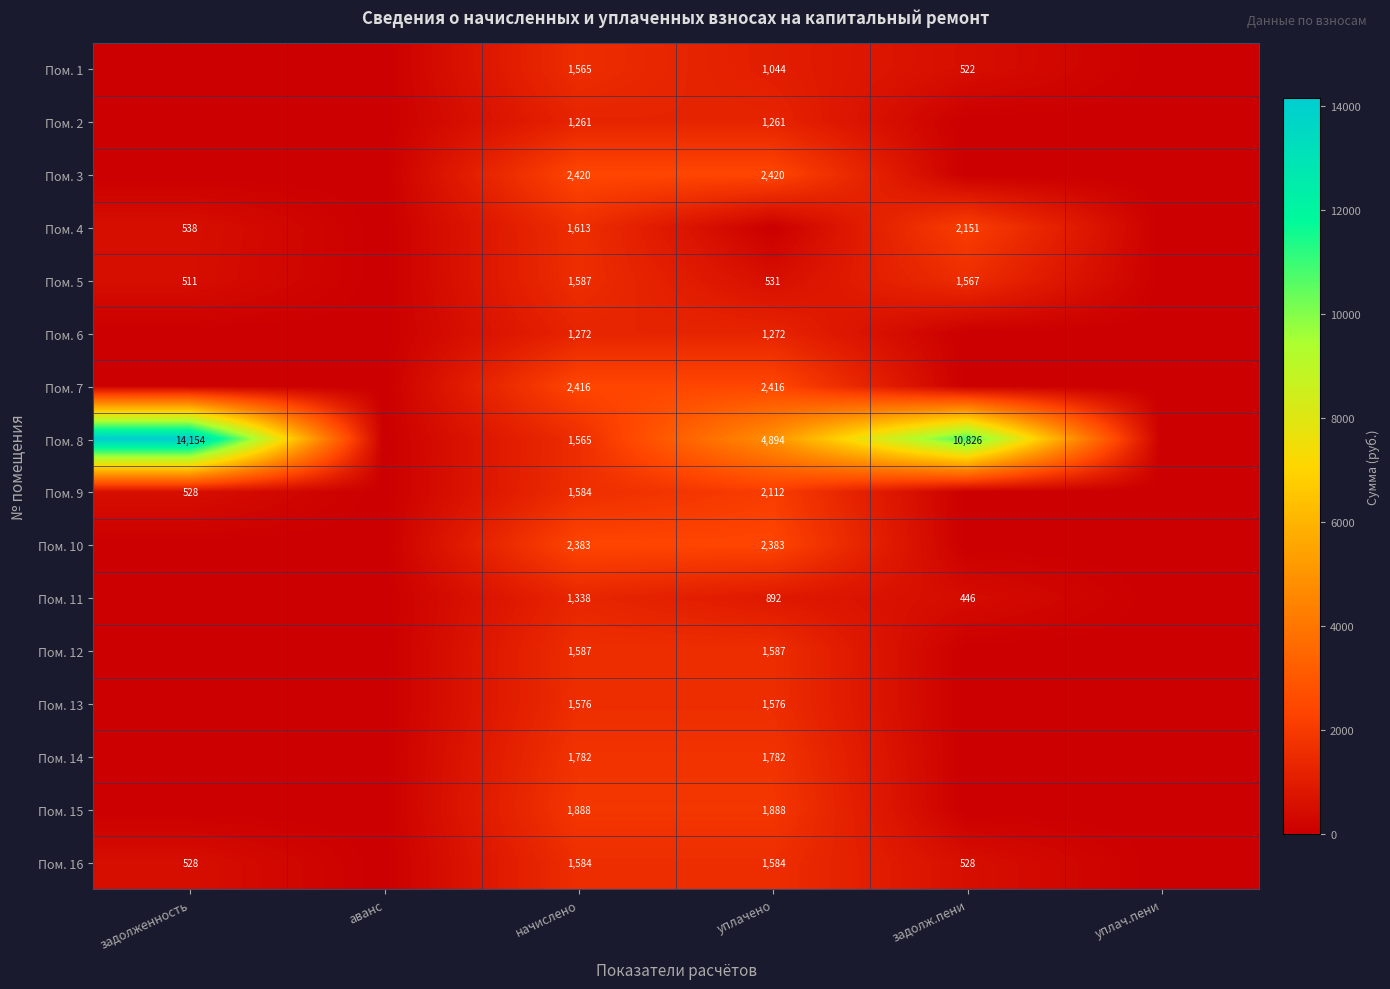

Is it true that Пом. 13 equals 1576 at начислено?

True